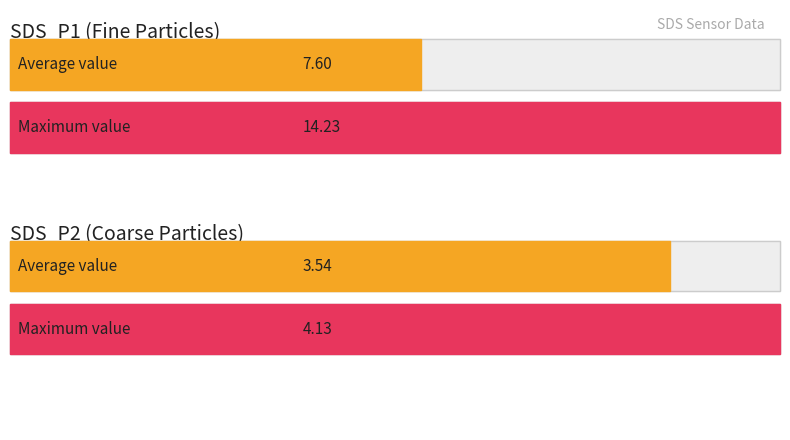

What is the average value of the SDS_P1 series?

7.6